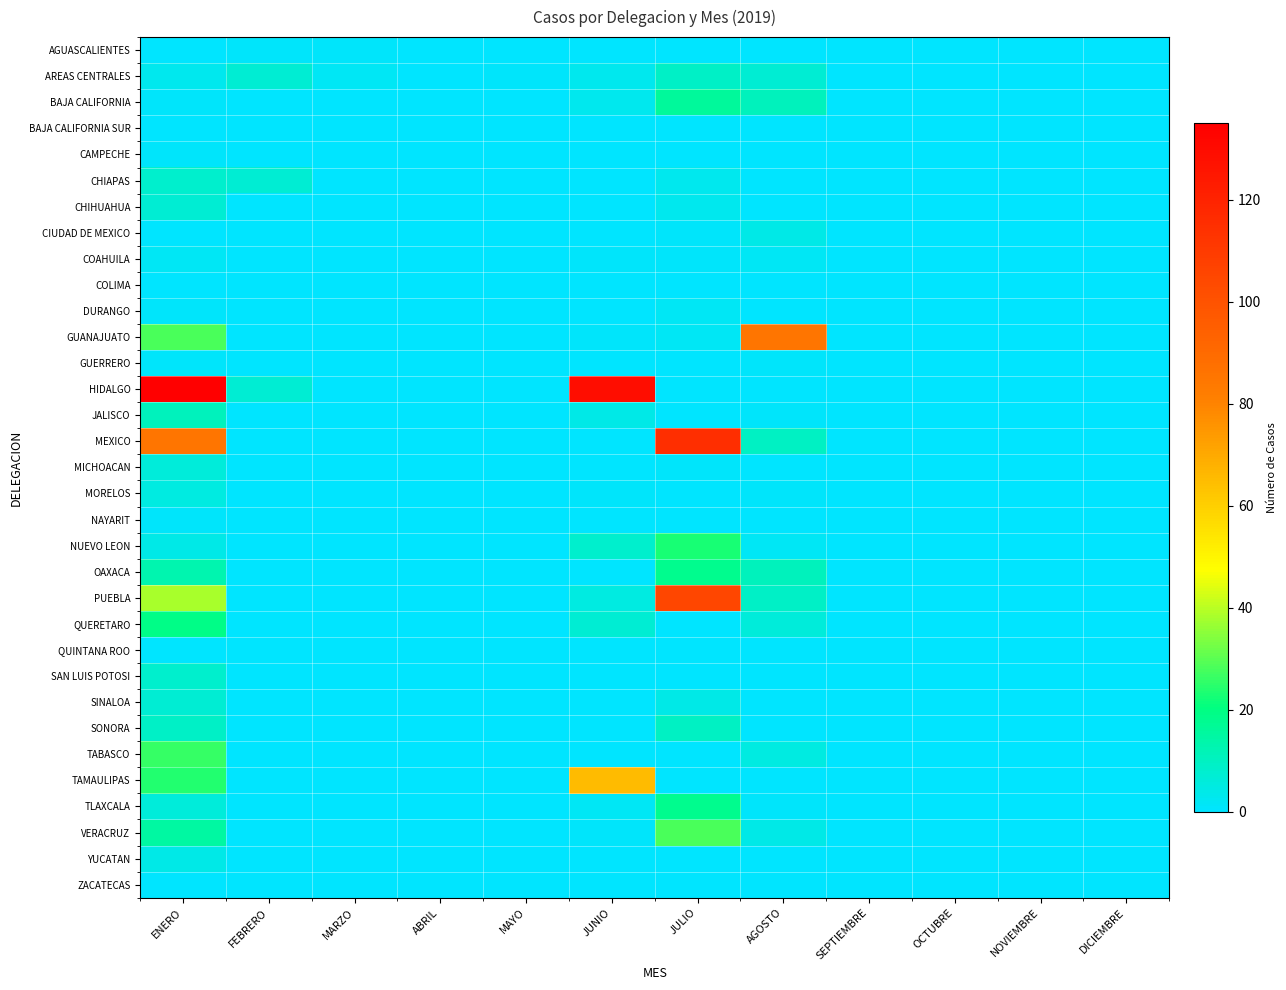

At which category does the chart reach its peak across all series?

ENERO